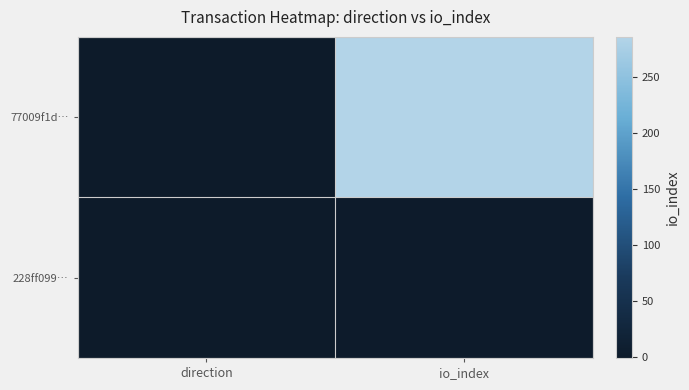

Reading right to left, transcribe all the data shown in this chart.

77009f1d…: io_index=286	direction=-1
228ff099…: io_index=2	direction=1